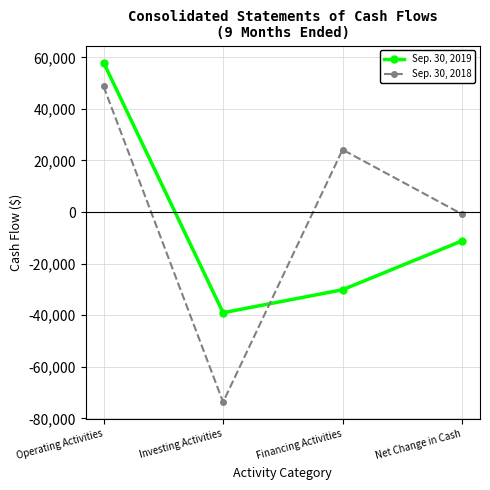

What is the label of the 4th point from the right?

Operating Activities